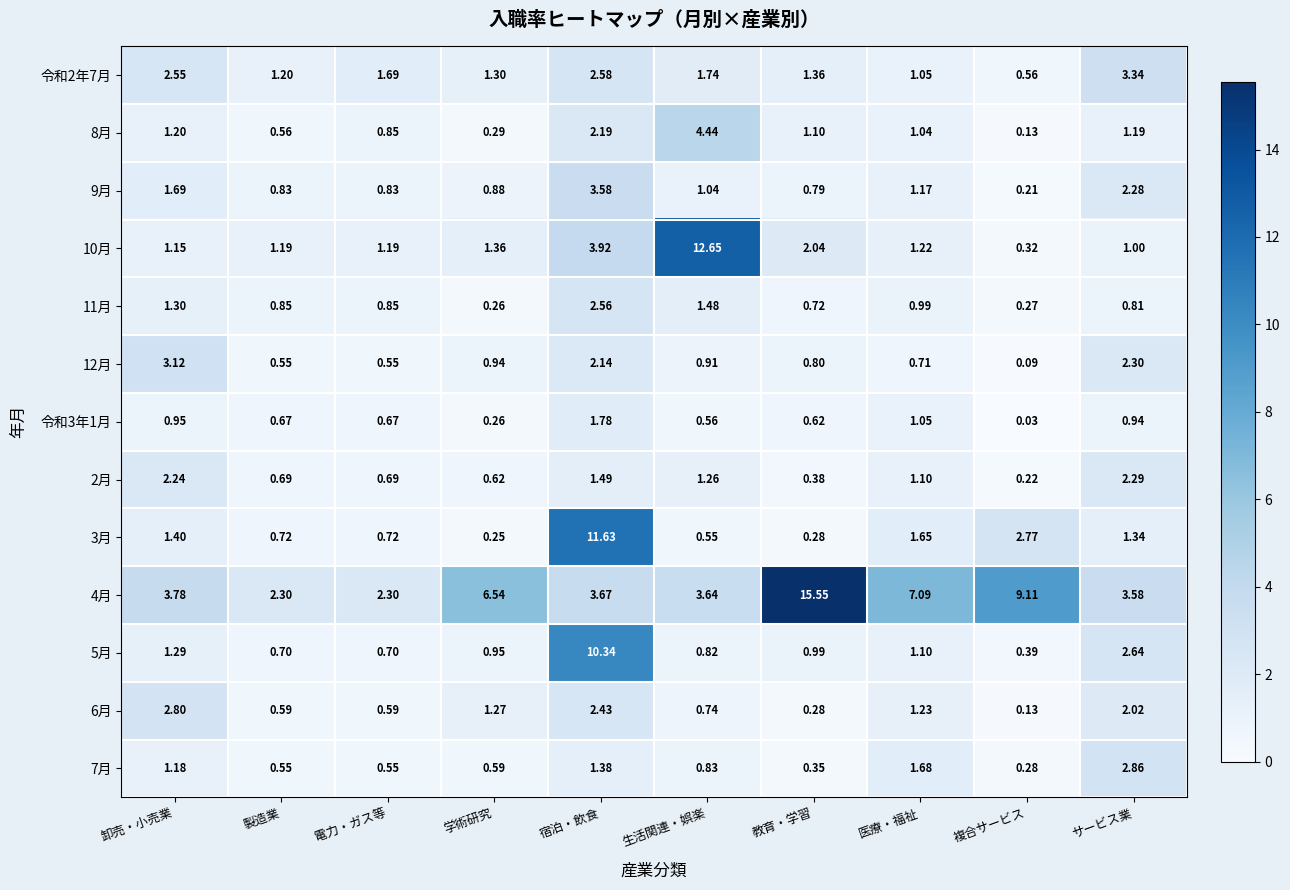

At which category is the sum across all series the highest?

宿泊・飲食